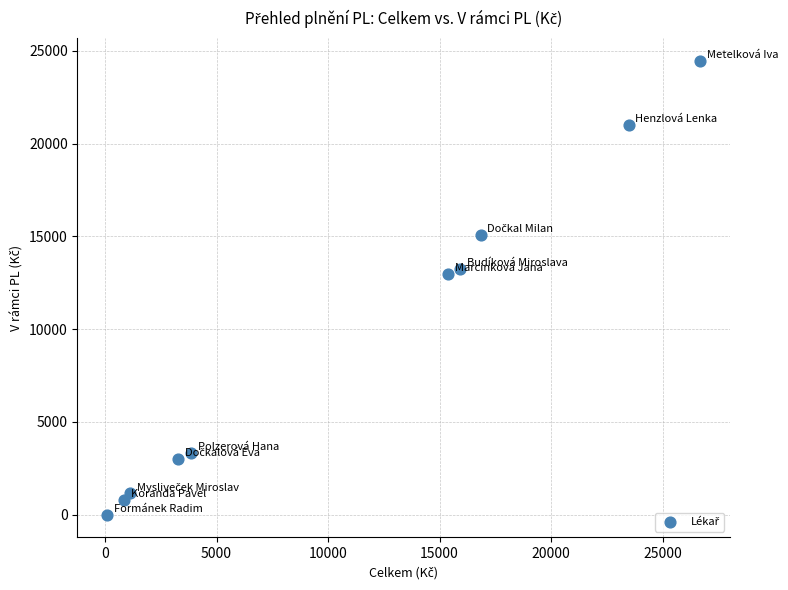

What is the average X value?

10753.9